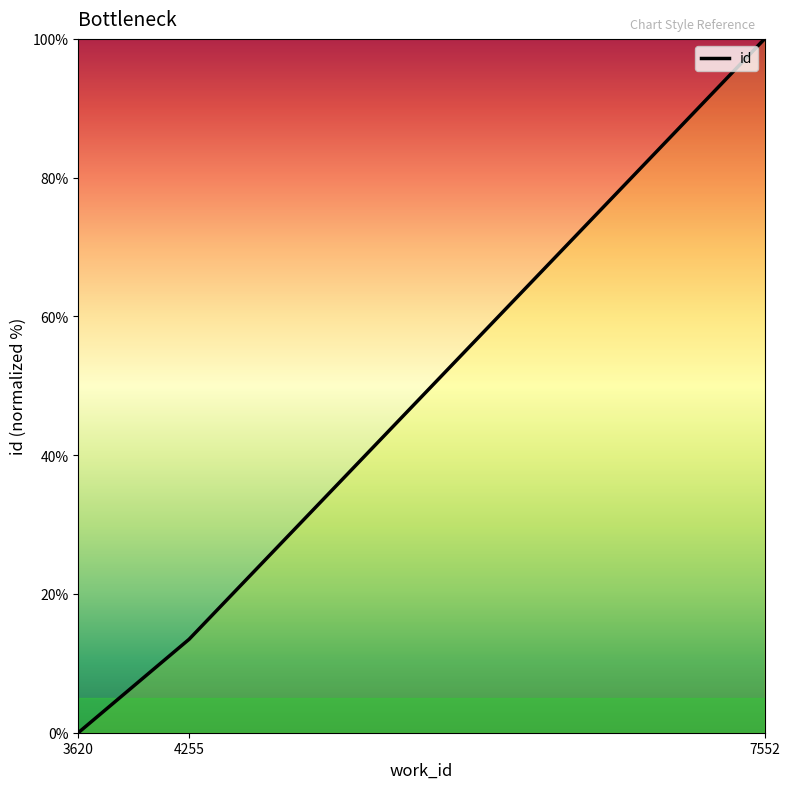

What is the difference between the second highest and minimum values?

13.5